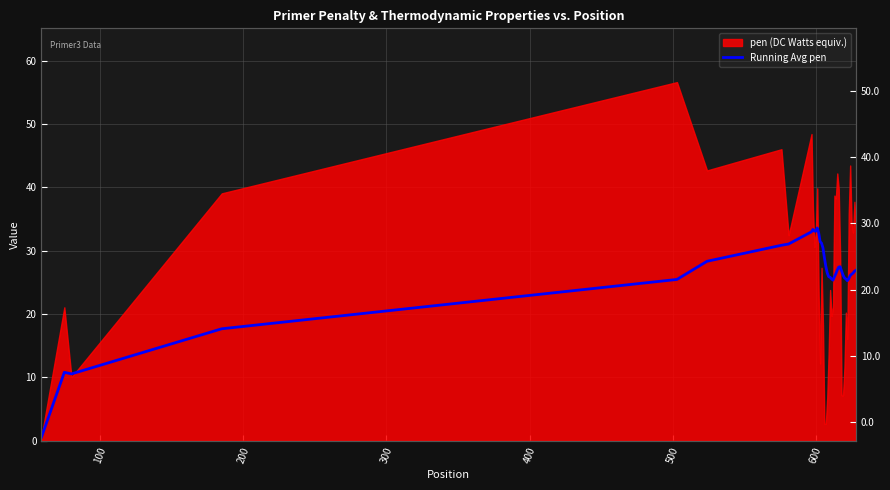

At which label does the data first exceed 26?

500